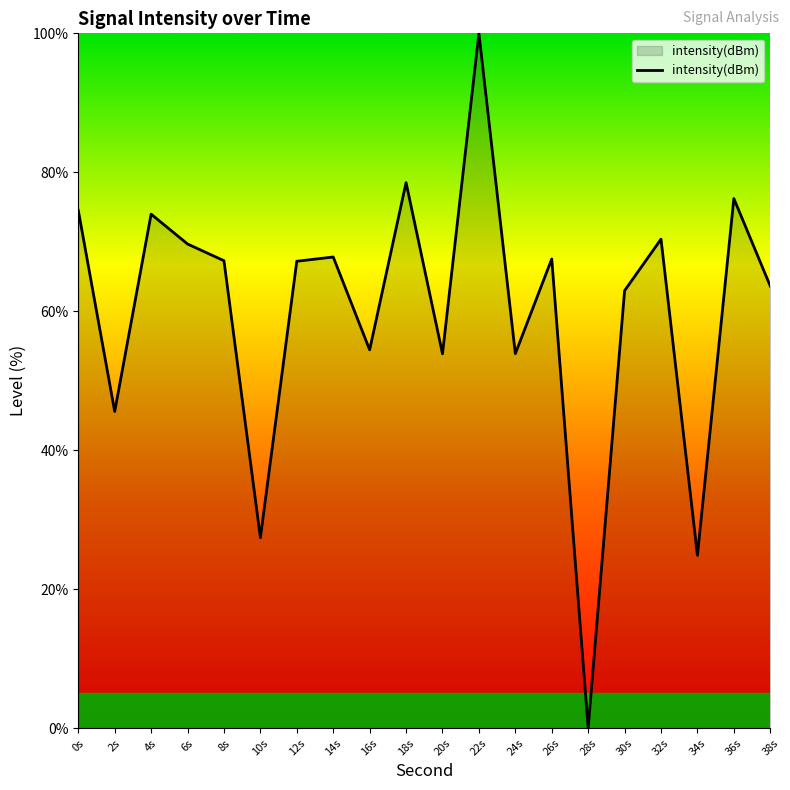

The value at 18s is 22.9. True or false?

False